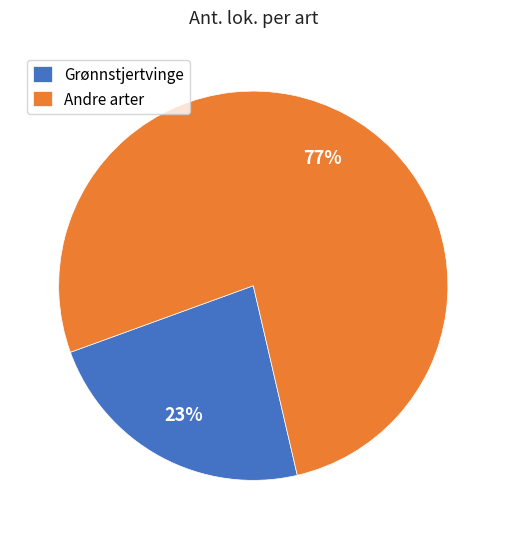

Is there any slice that represents more than half of the pie?

Yes